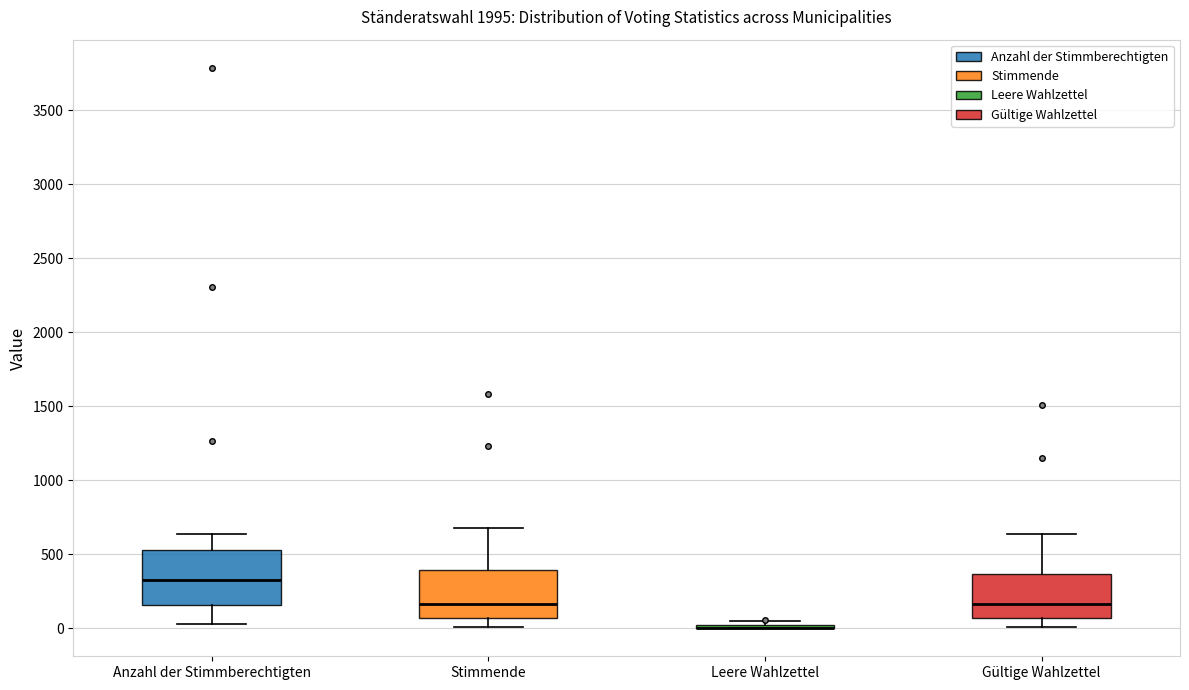

Where does the median line of the box for Anzahl der Stimmberechtigten sit on the y-axis? The values are not printed on the chart, so give them approximately, as read against the axis.

350